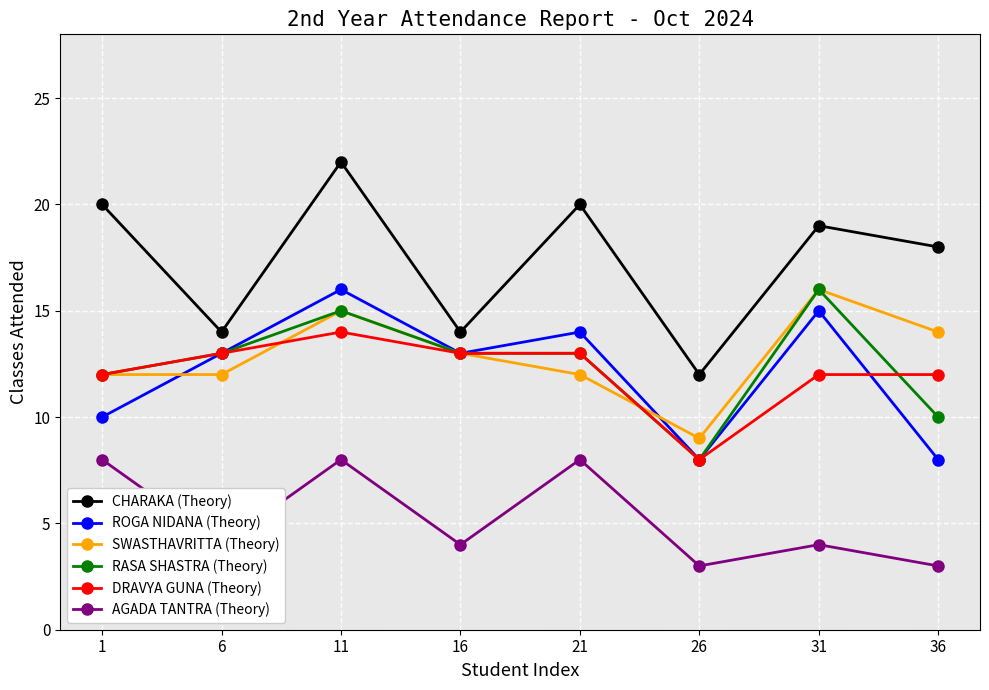

Which series has the largest range (max minus min)?

CHARAKA (Theory)